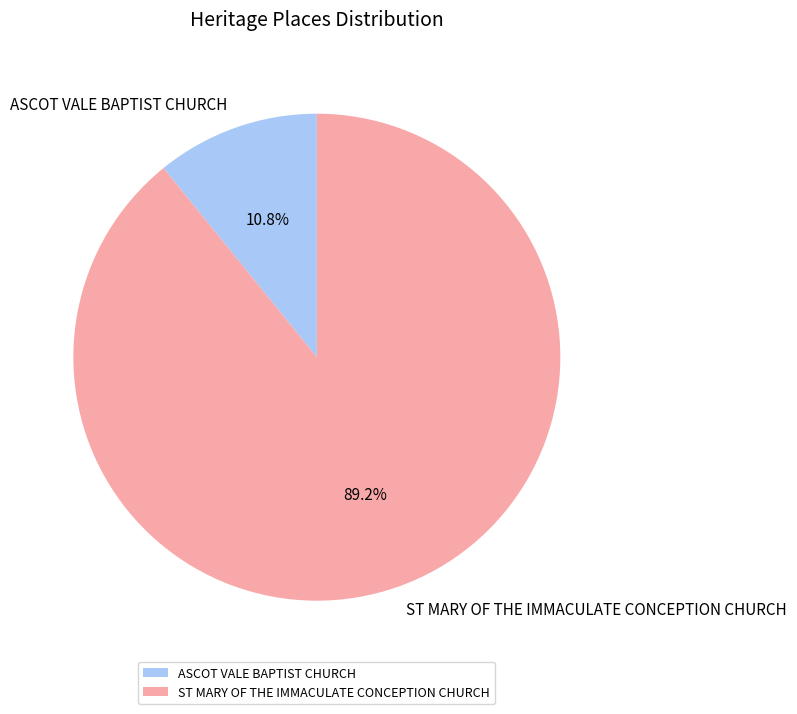

What is the majority slice?

ST MARY OF THE IMMACULATE CONCEPTION CHURCH